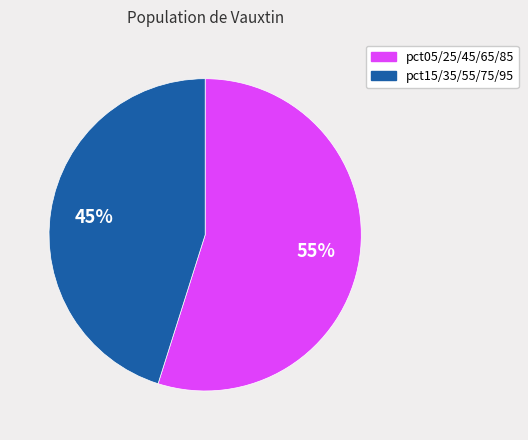

To the nearest percent, what is the difference between the largest and smallest slice percentages?

10%